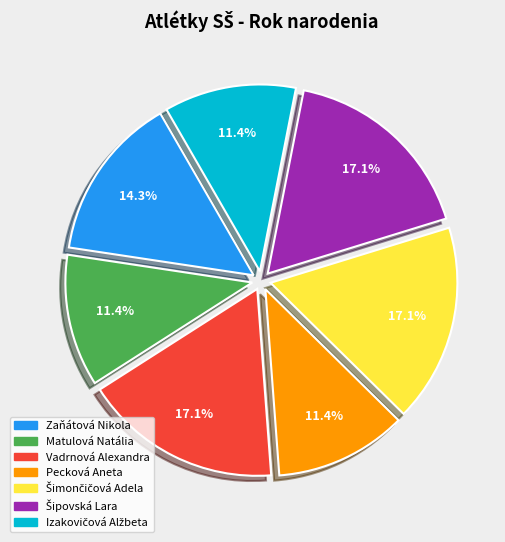

Is there a majority slice in this chart?

No